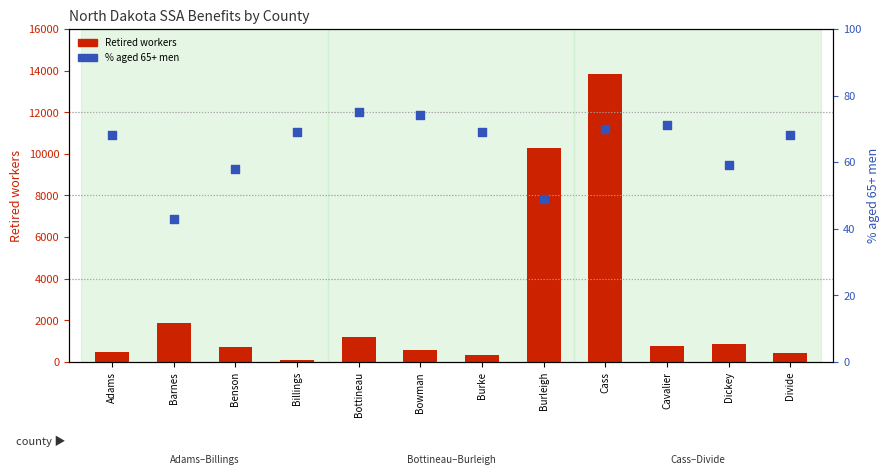

At which category is the sum across all series the highest?

Cass